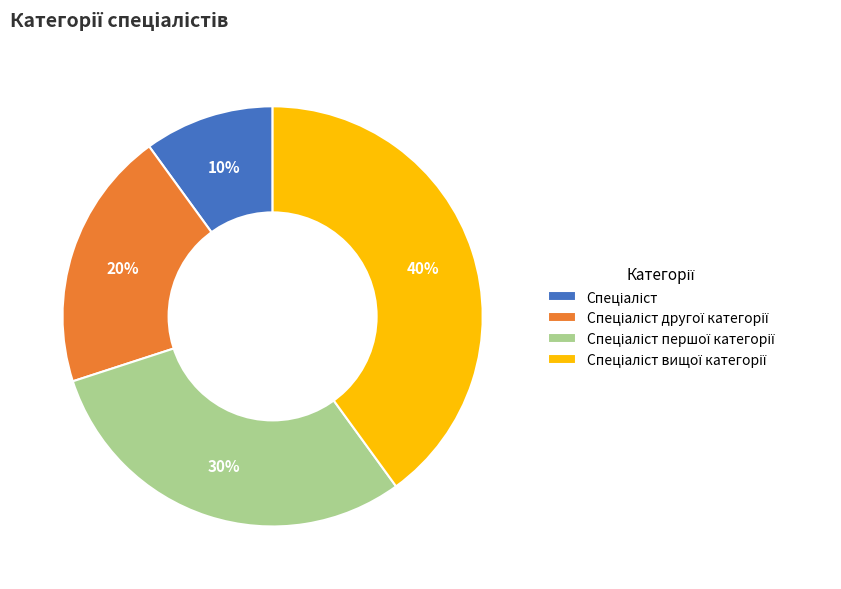

How many slices are in this pie chart?

4